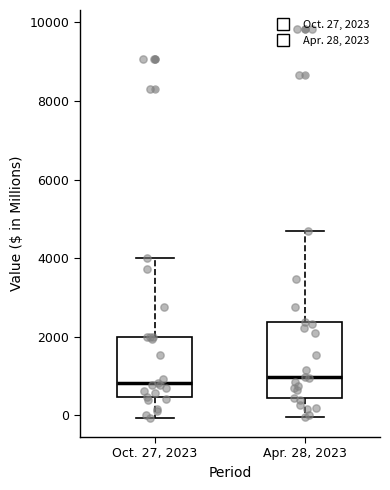

Reading left to right, transcribe this box plot: for each box, give where its median line is, the range the box spans, and where its two whiskers end, as read against the y-axis. The values are not printed on the chart, so give them approximately, as read against the axis.

Oct. 27, 2023: median 800, box 400 to 2000, whiskers 0 to 4000
Apr. 28, 2023: median 1000, box 400 to 2400, whiskers 0 to 4600